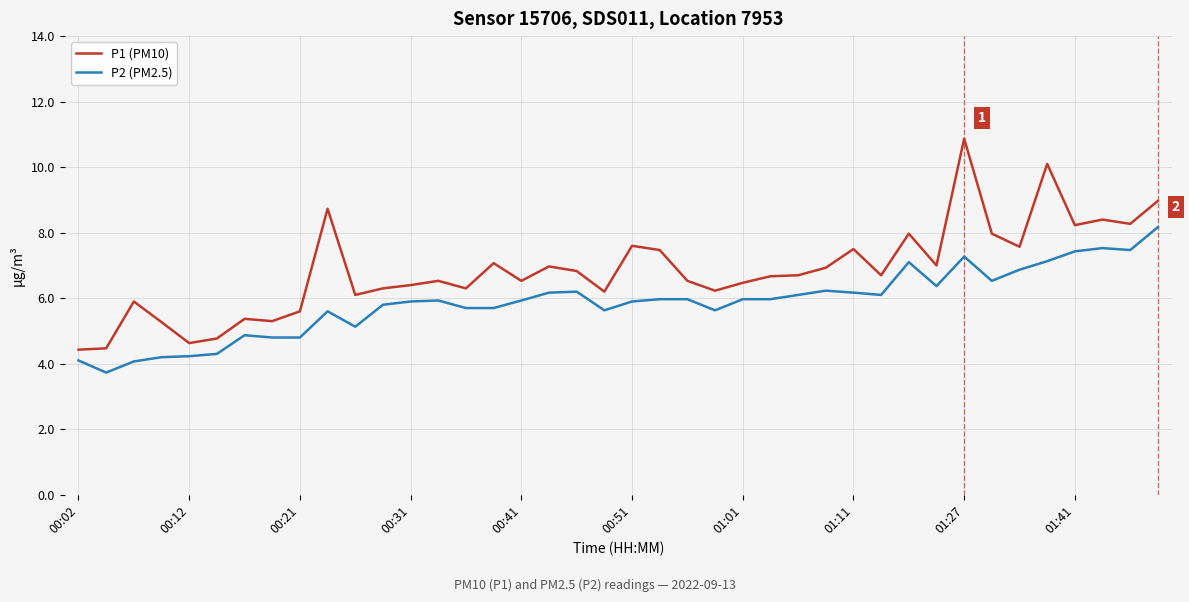

Is this an area chart (filled region under the line)?

No